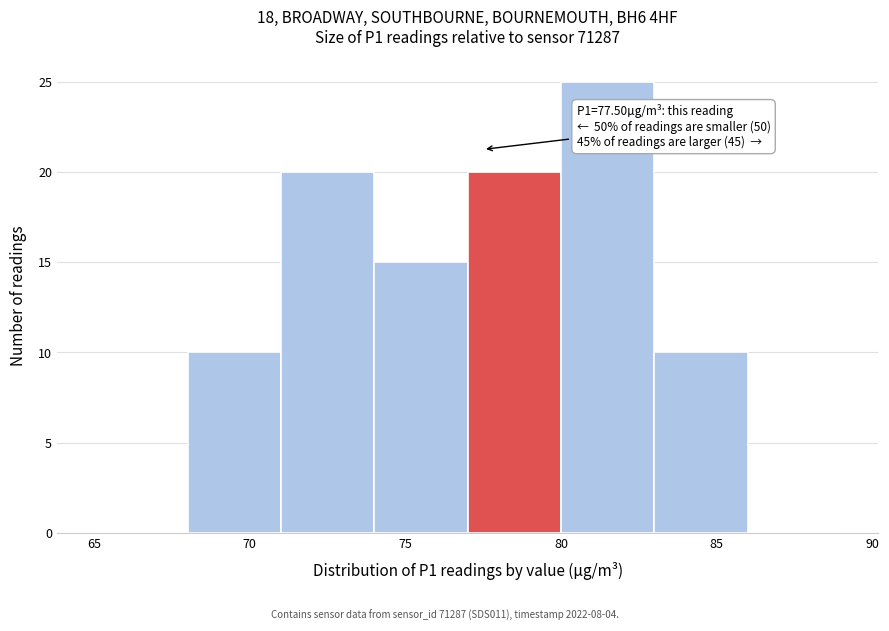

Over which range of the x-axis is the bar tallest?

80 to 83